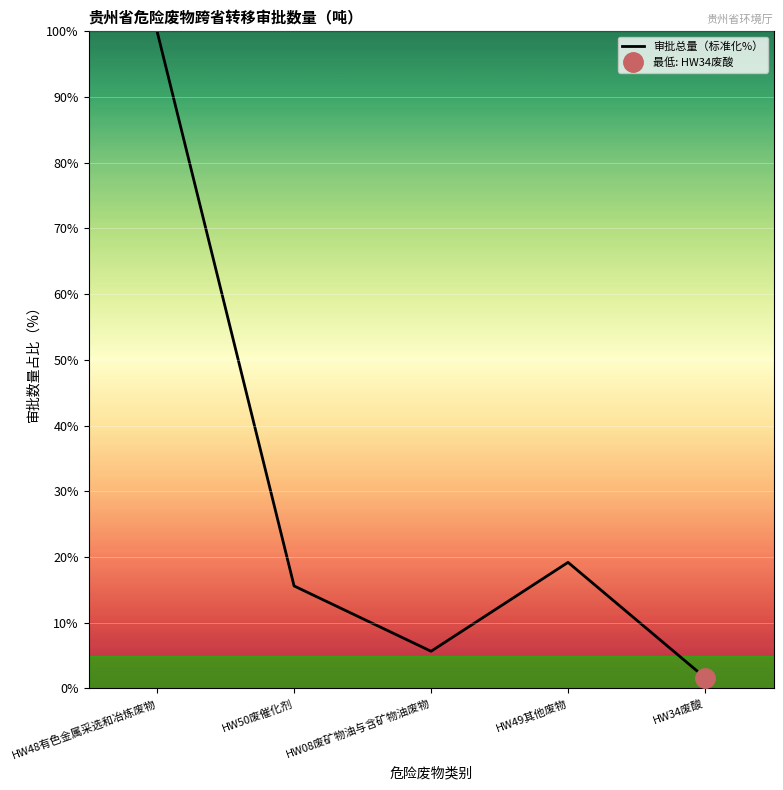

Reading left to right, what are all the values shown in this chart?

100.0	15.6	5.7	19.2	1.6